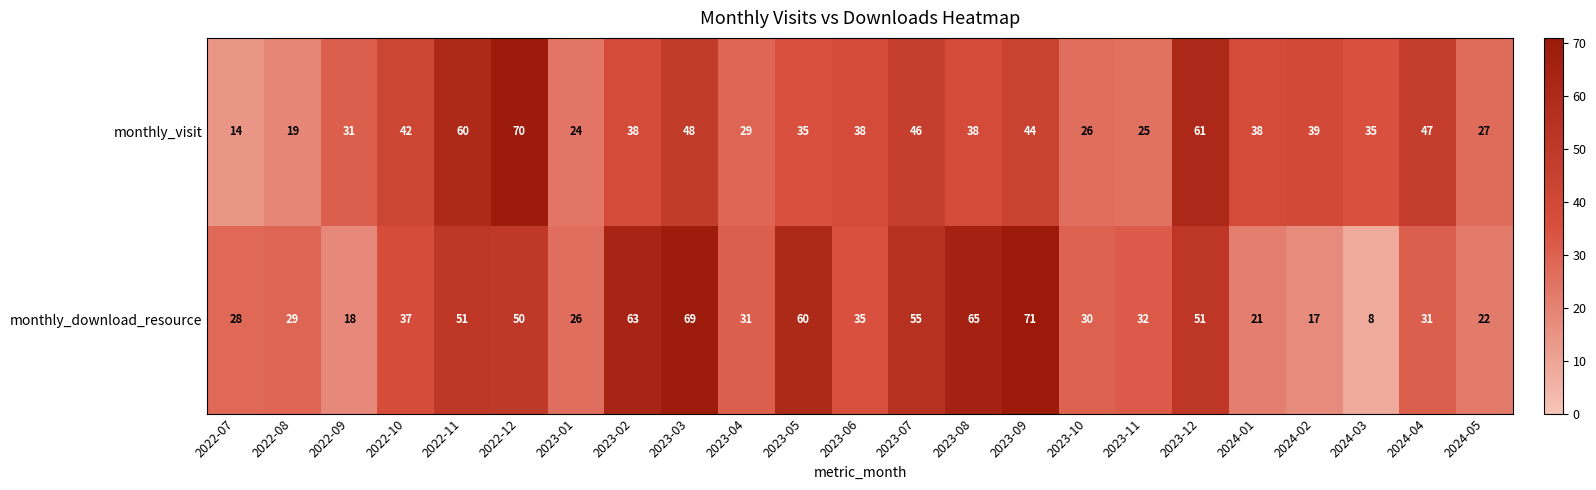

Where is monthly_visit nearest to the value 42?

2022-10